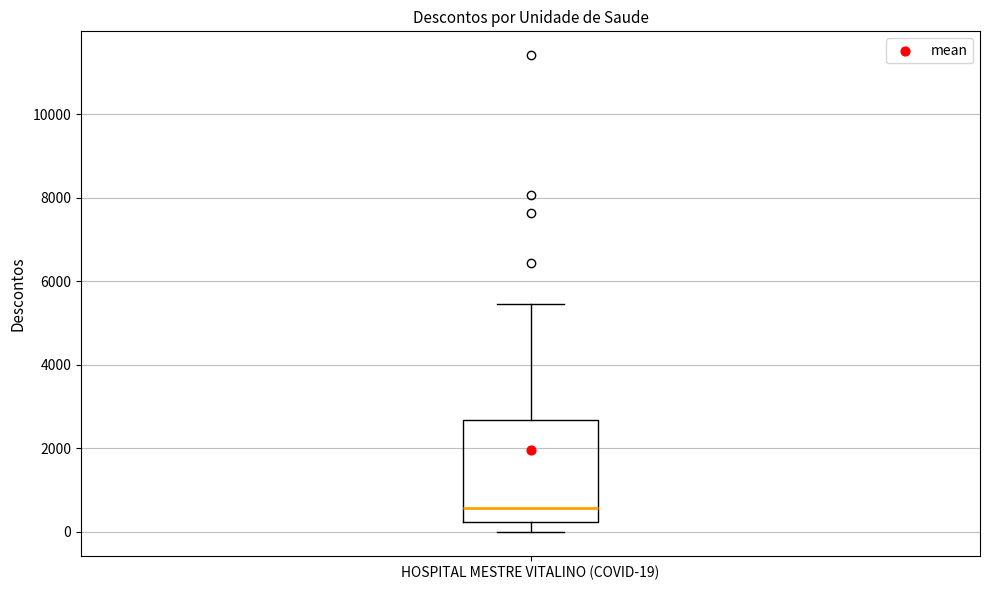

Read this box plot against the y-axis: the position of the median line, the range covered by the box, and the ends of both whiskers. The values are not printed on the chart, so give them approximately, as read against the axis.

median 600, box 200 to 2600, whiskers 0 to 5400